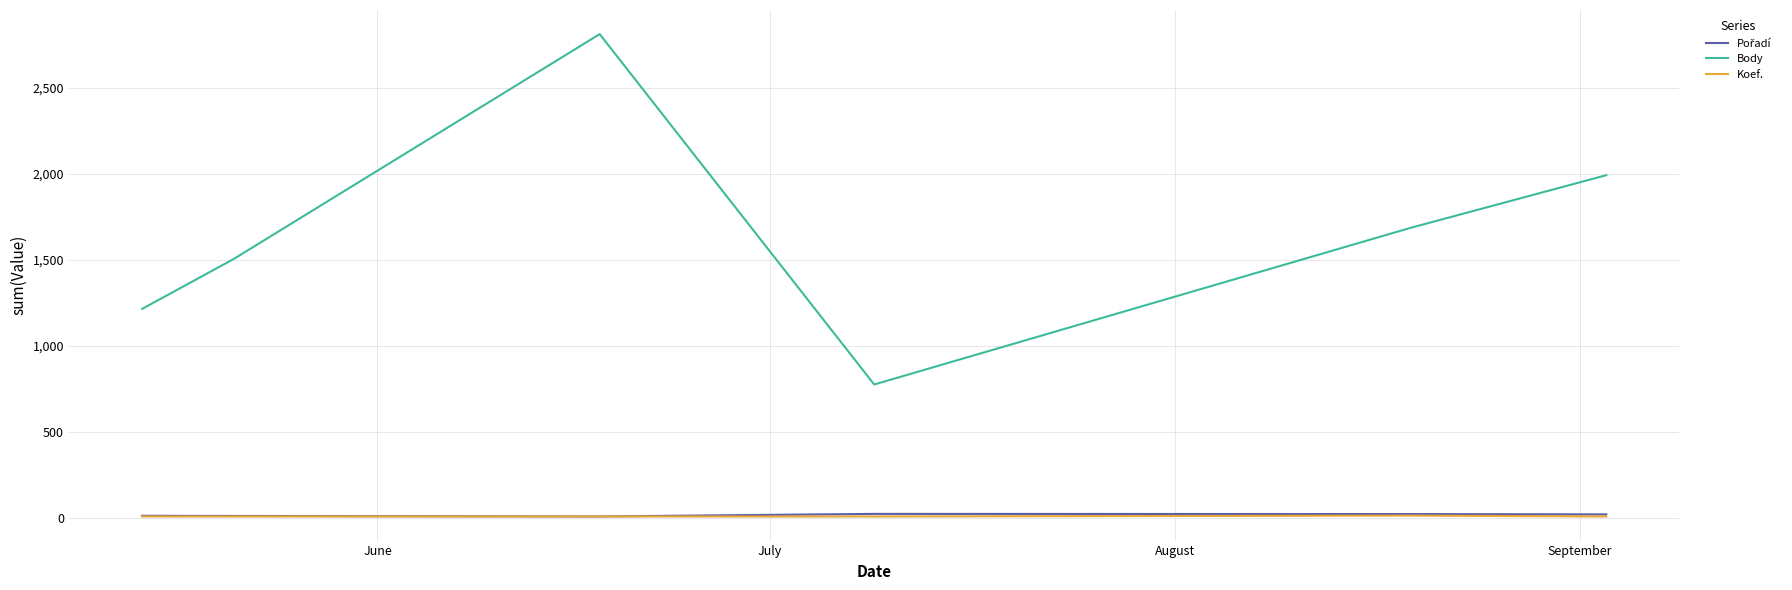

What is the minimum value for Body?

775